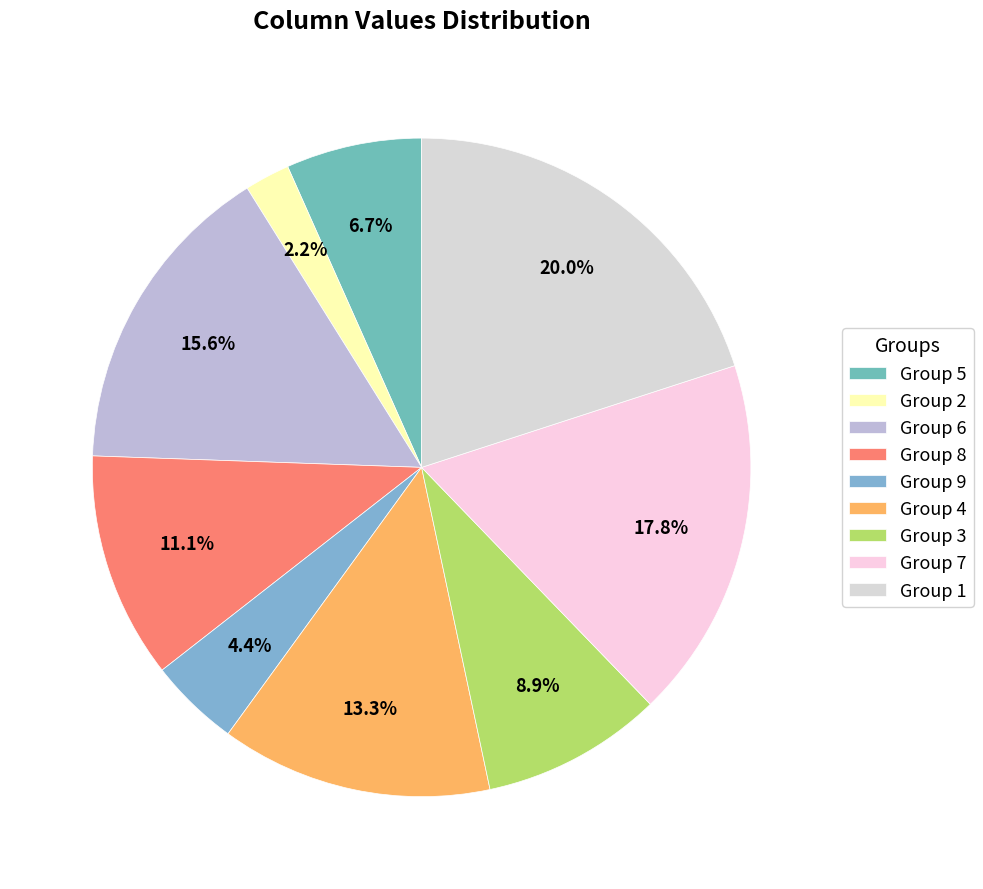

How many slices are in this pie chart?

9